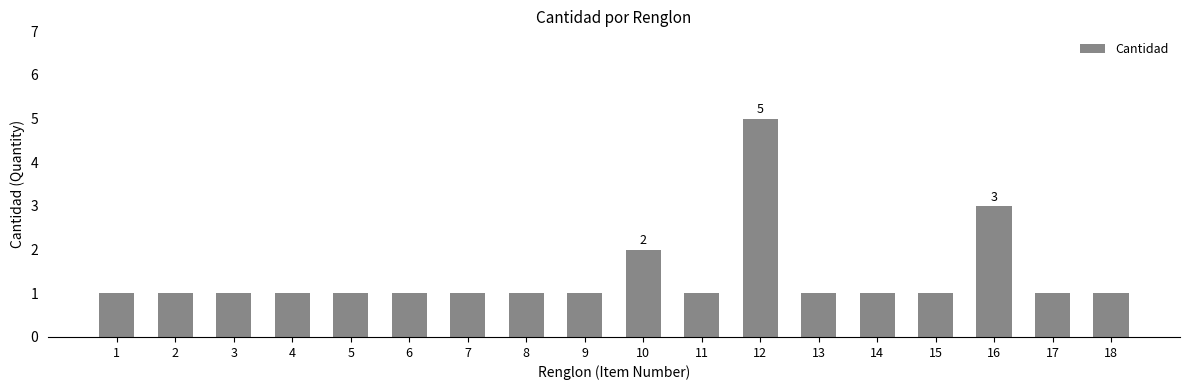

The chart shows a value of 0 at 3. True or false?

False